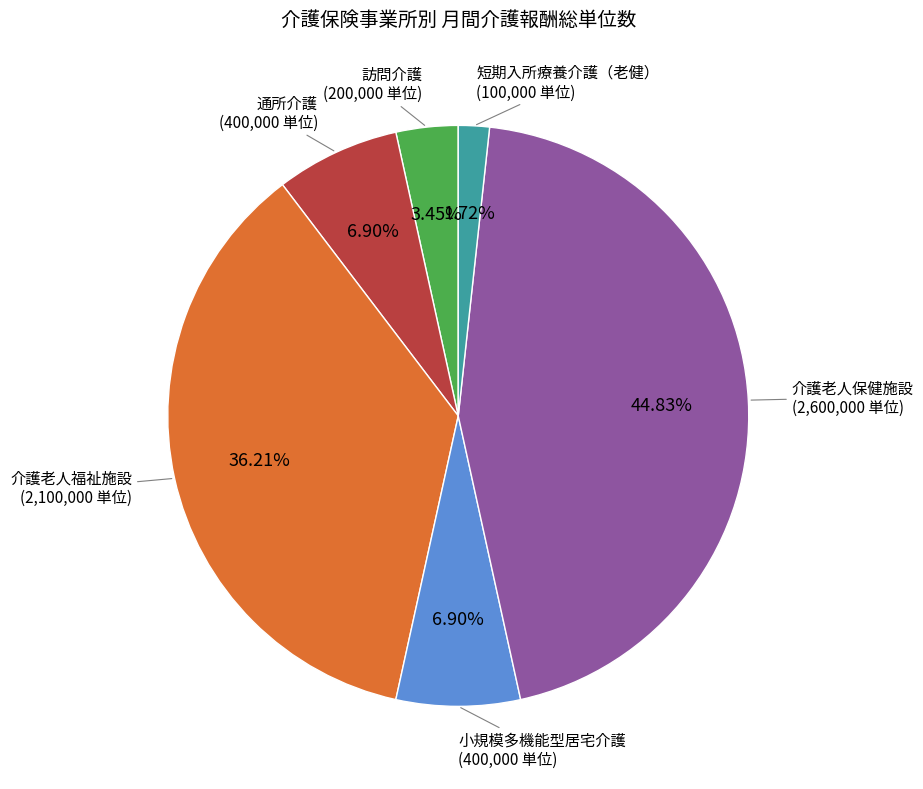

Count the number of slices in the pie.

6